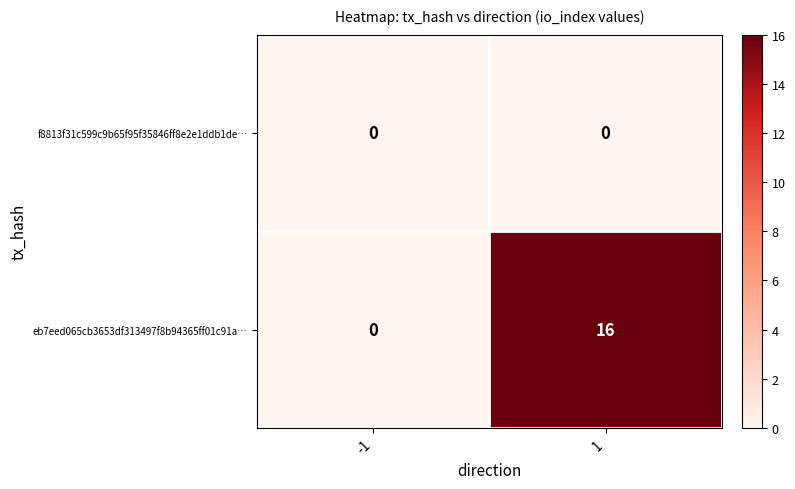

Reading right to left, what are all the values shown in this chart?

f8813f31c599c9b65f95f35846ff8e2e1ddb1de…: 1=0	-1=0
eb7eed065cb3653df313497f8b94365ff01c91a…: 1=16	-1=0